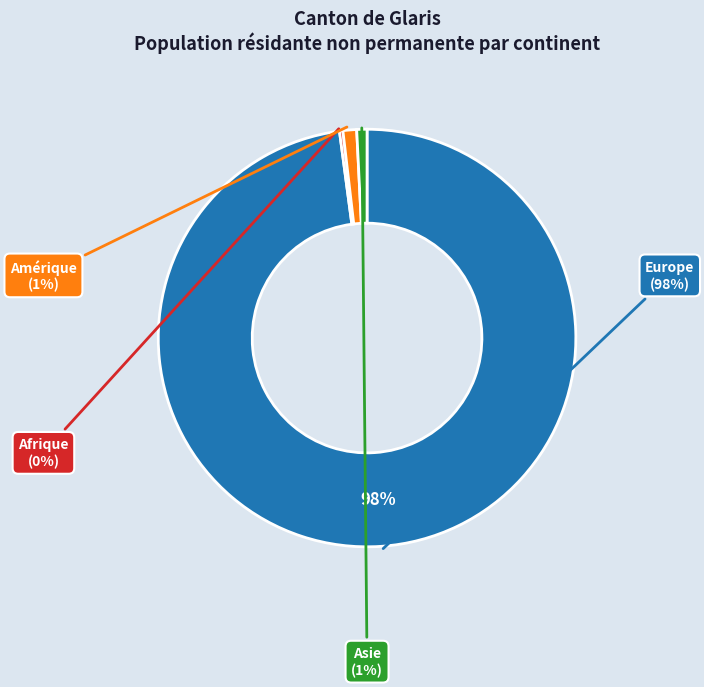

Rank the categories by value from highest to lowest.

Europe, Amérique, Asie, Afrique, Océanie